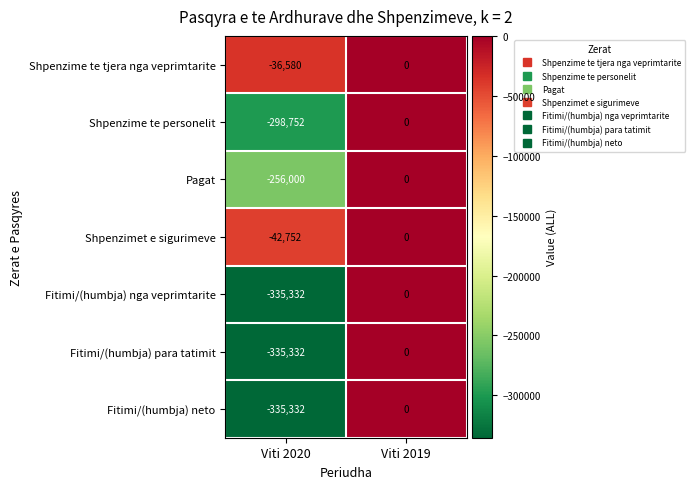

Reading left to right, list all the values displayed in this chart.

Shpenzime te tjera nga veprimtarite: Viti 2020=-36580	Viti 2019=0
Shpenzime te personelit: Viti 2020=-298752	Viti 2019=0
Pagat: Viti 2020=-256000	Viti 2019=0
Shpenzimet e sigurimeve: Viti 2020=-42752	Viti 2019=0
Fitimi/(humbja) nga veprimtarite: Viti 2020=-335332	Viti 2019=0
Fitimi/(humbja) para tatimit: Viti 2020=-335332	Viti 2019=0
Fitimi/(humbja) neto: Viti 2020=-335332	Viti 2019=0